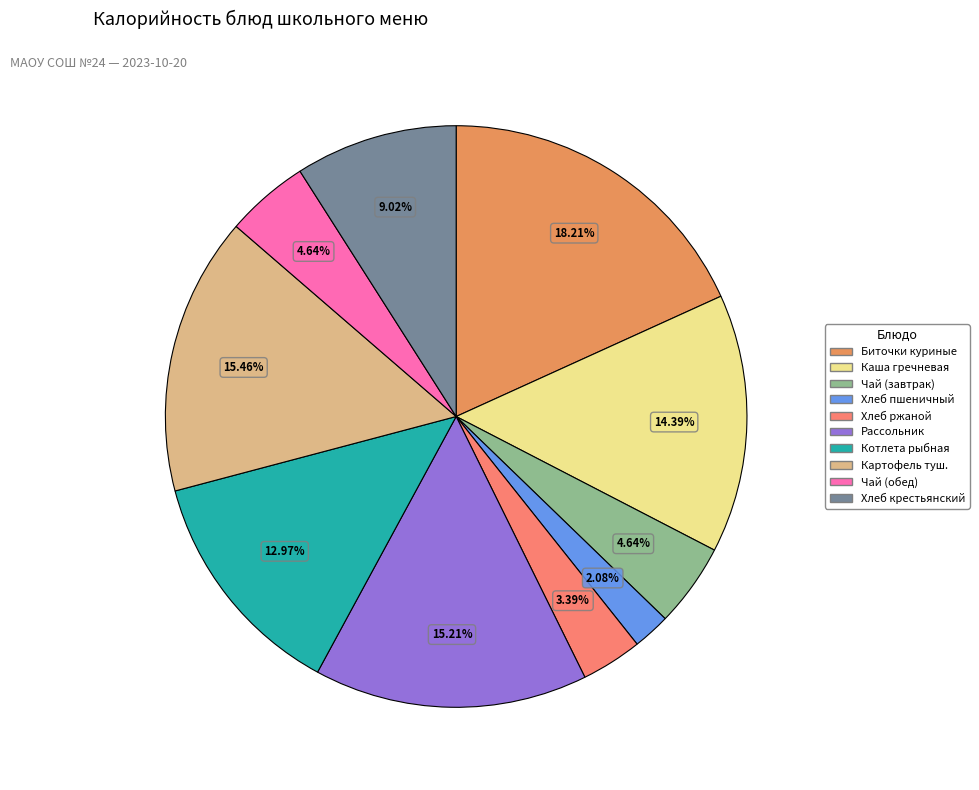

Which slice is the largest?

Биточки куриные